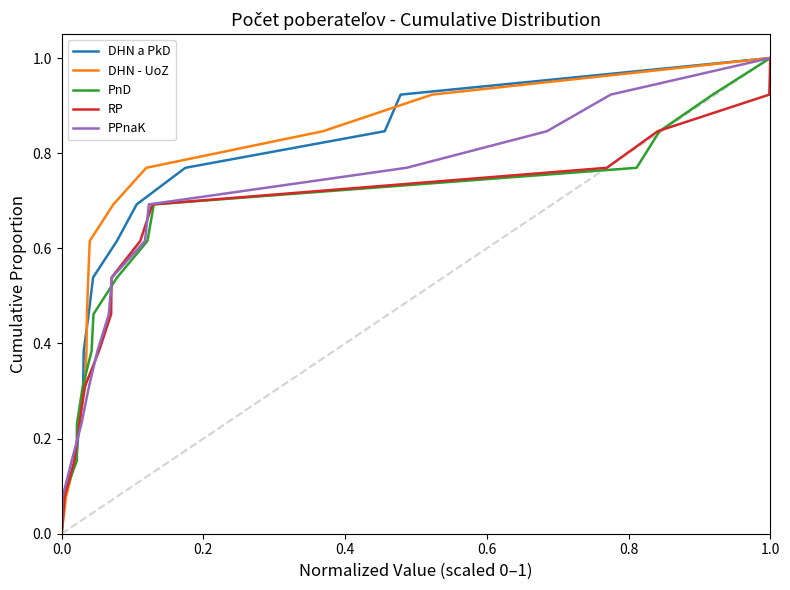

The DHN - UoZ series shows 0.0 at 0.0. True or false?

True